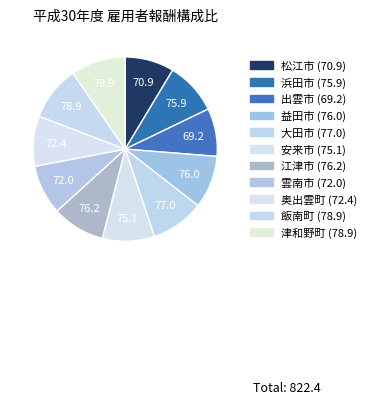

What is the change in value from 益田市 to 飯南町?

+2.9